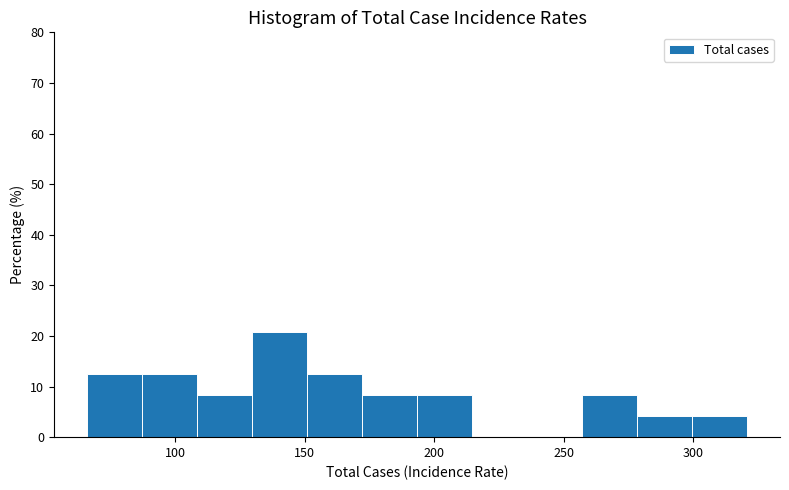

Over which range of the x-axis is the bar tallest?

130 to 150